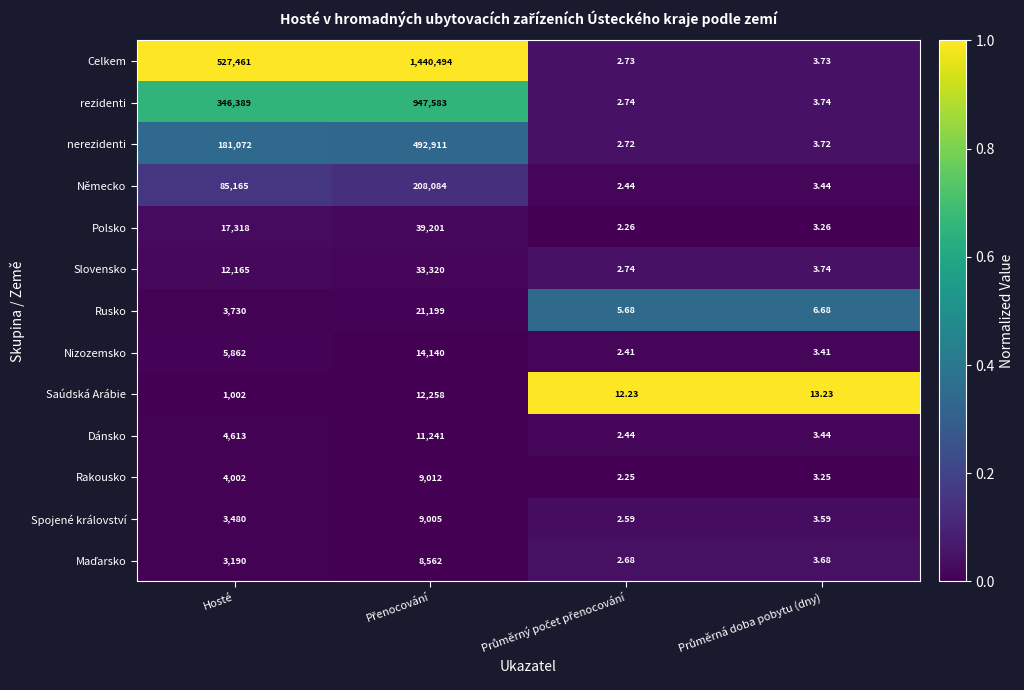

Which series has the largest total across all categories?

Celkem